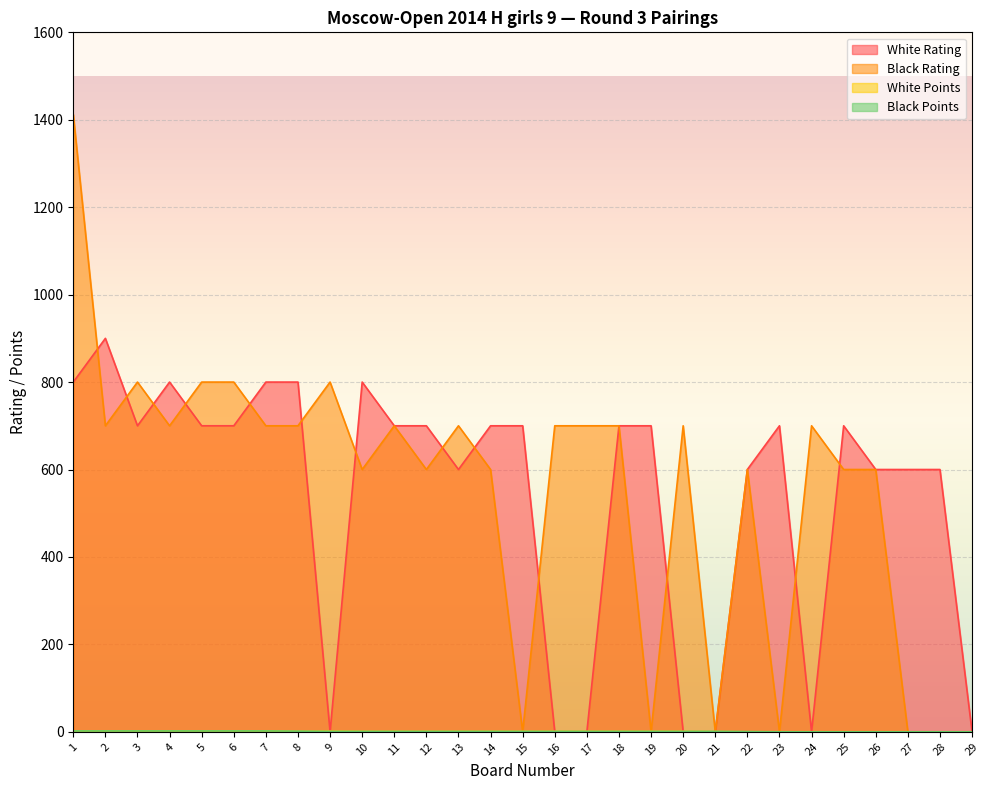

Which series ends up on top after the final intersection of White Points and Black Points?

White Points